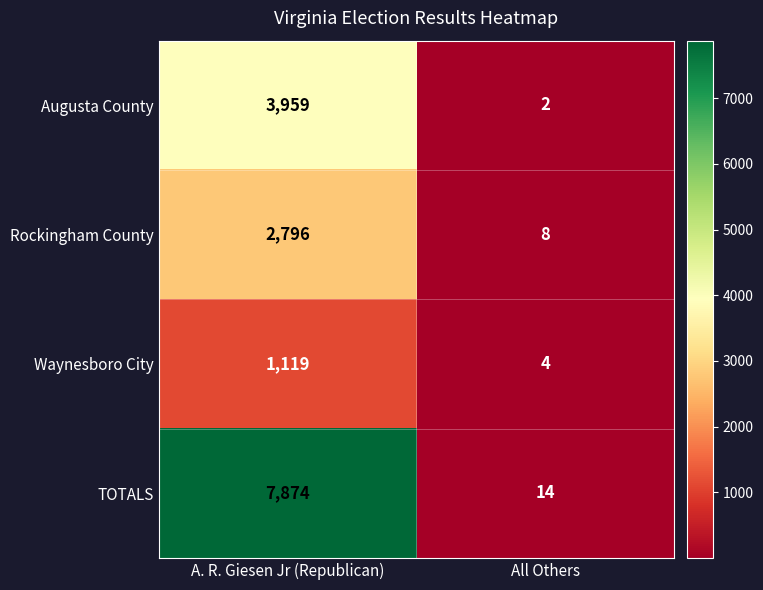

Rank the series at All Others from highest to lowest value.

TOTALS, Rockingham County, Waynesboro City, Augusta County